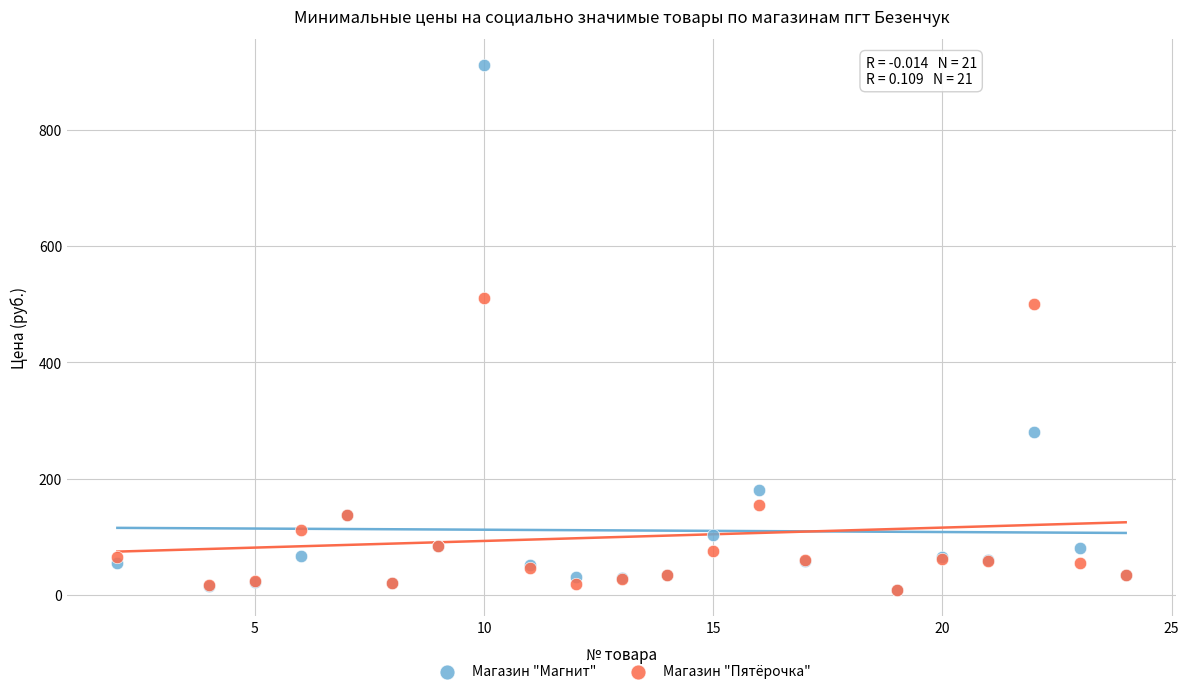

Which series has the largest Y range (max minus min)?

Магазин "Магнит"